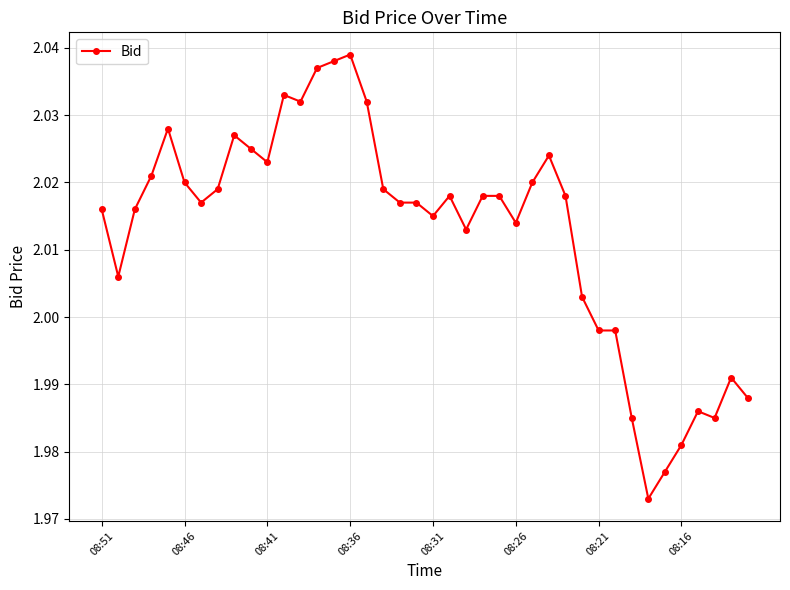

What is the sum of all values?

80.5